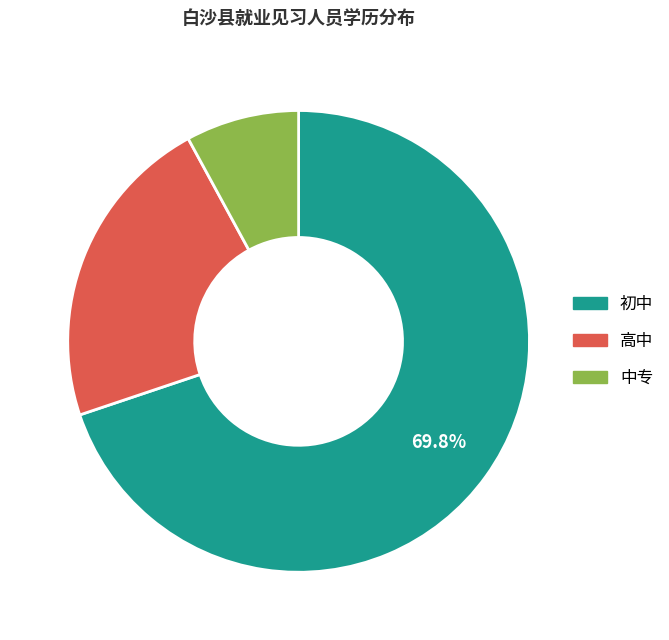

To the nearest percent, what percentage of the pie is 高中?

22%